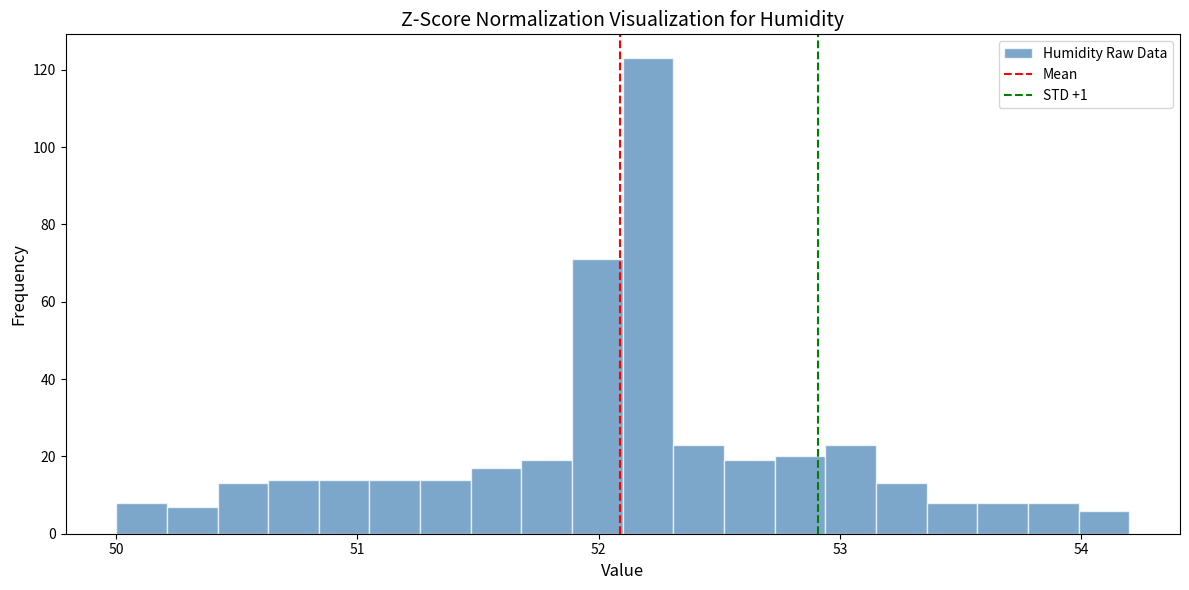

Read against the x-axis, roughly where is the centre of the tallest bar?

52.2